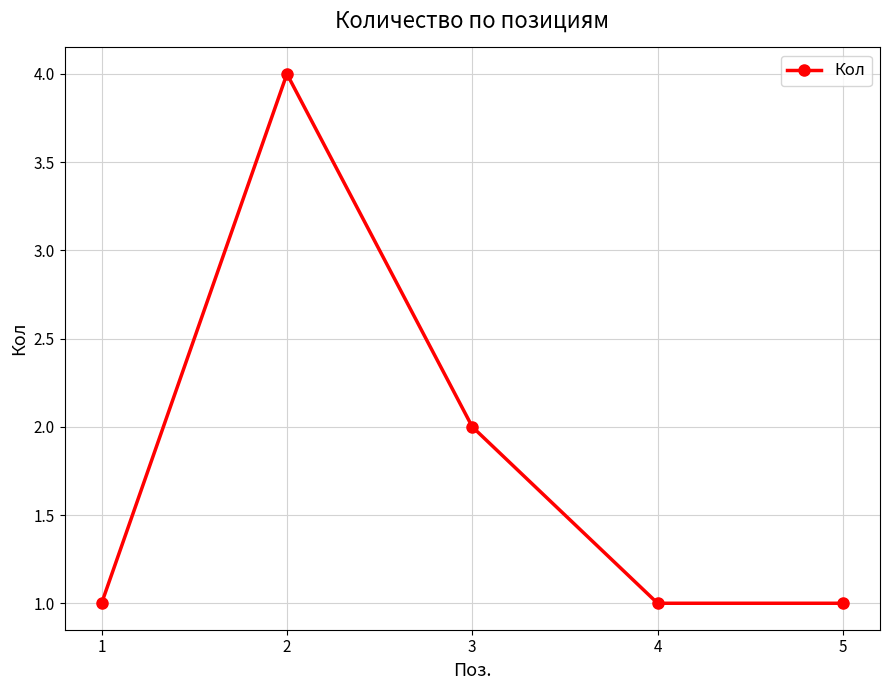

Count the number of categories in the chart.

5